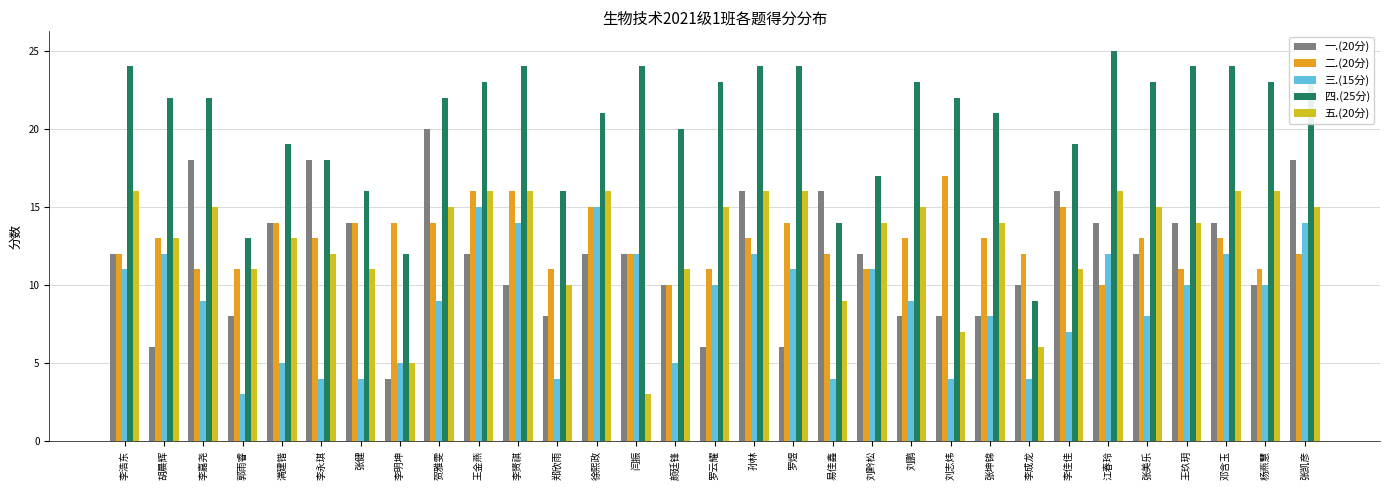

Is the value of 一.(20分) at 满建锴 greater than the value of 三.(15分) at 李浩东?

Yes